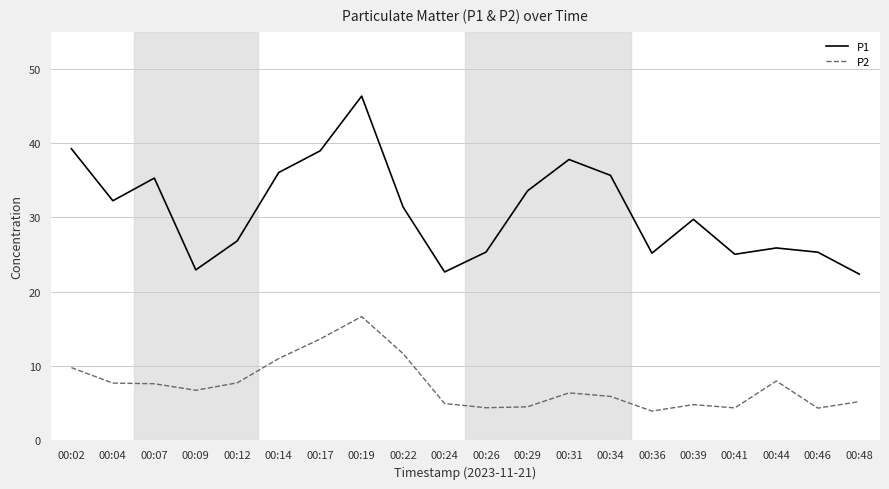

Which series has the largest range (max minus min)?

P1